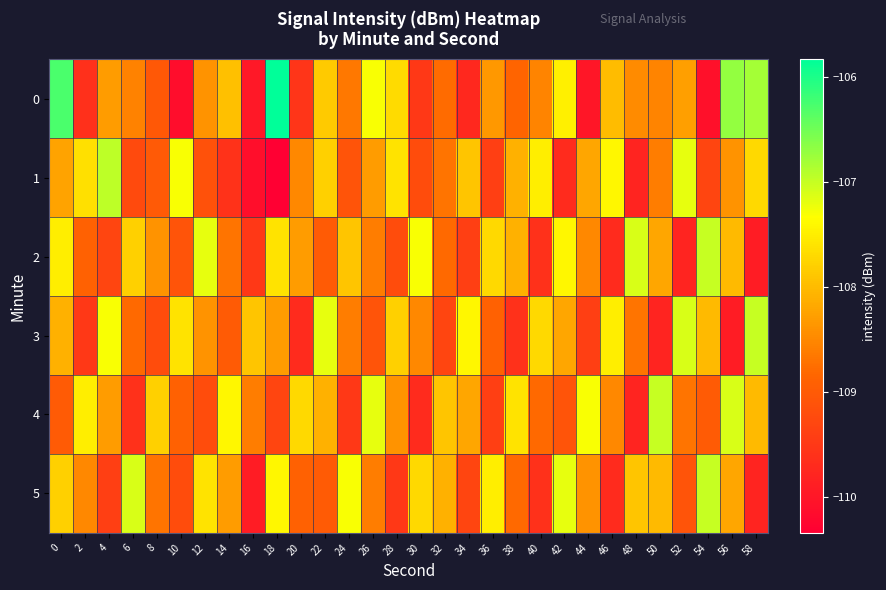

Reading left to right, what are all the values shown in this chart?

0: 0=-106.3	2=-109.6	4=-108.3	6=-108.6	8=-109.0	10=-110.1	12=-108.4	14=-107.9	16=-110.0	18=-105.8	20=-109.5	22=-107.8	24=-108.7	26=-107.3	28=-107.7	30=-109.5	32=-108.8	34=-109.7	36=-108.3	38=-108.9	40=-108.5	42=-107.5	44=-110.0	46=-108.0	48=-108.5	50=-108.5	52=-108.3	54=-110.1	56=-106.7	58=-106.8
1: 0=-108.2	2=-107.6	4=-106.9	6=-109.2	8=-109.0	10=-107.3	12=-109.1	14=-109.6	16=-110.1	18=-110.3	20=-108.5	22=-107.8	24=-109.1	26=-108.3	28=-107.6	30=-109.2	32=-108.7	34=-107.9	36=-109.4	38=-108.1	40=-107.5	42=-109.7	44=-108.2	46=-107.4	48=-109.8	50=-108.6	52=-107.2	54=-109.3	56=-108.4	58=-107.7
2: 0=-107.5	2=-108.9	4=-109.3	6=-107.8	8=-108.4	10=-109.1	12=-107.2	14=-108.7	16=-109.5	18=-107.6	20=-108.3	22=-109.0	24=-107.9	26=-108.6	28=-109.2	30=-107.3	32=-108.8	34=-109.4	36=-107.7	38=-108.1	40=-109.6	42=-107.4	44=-108.5	46=-109.7	48=-107.1	50=-108.2	52=-109.8	54=-107.0	56=-108.0	58=-109.9
3: 0=-108.1	2=-109.5	4=-107.3	6=-108.8	8=-109.2	10=-107.6	12=-108.4	14=-109.0	16=-107.9	18=-108.3	20=-109.7	22=-107.2	24=-108.6	26=-109.1	28=-107.8	30=-108.5	32=-109.3	34=-107.4	36=-108.9	38=-109.6	40=-107.7	42=-108.2	44=-109.4	46=-107.5	48=-108.7	50=-109.8	52=-107.1	54=-108.0	56=-109.9	58=-107.0
4: 0=-109.0	2=-107.5	4=-108.3	6=-109.6	8=-107.8	10=-108.9	12=-109.2	14=-107.4	16=-108.6	18=-109.3	20=-107.7	22=-108.1	24=-109.5	26=-107.2	28=-108.4	30=-109.7	32=-107.9	34=-108.2	36=-109.4	38=-107.6	40=-108.8	42=-109.1	44=-107.3	46=-108.5	48=-109.8	50=-107.0	52=-108.7	54=-109.0	56=-107.1	58=-108.0
5: 0=-107.8	2=-108.5	4=-109.4	6=-107.1	8=-108.7	10=-109.2	12=-107.6	14=-108.3	16=-109.9	18=-107.4	20=-108.9	22=-109.0	24=-107.3	26=-108.6	28=-109.5	30=-107.7	32=-108.1	34=-109.3	36=-107.5	38=-108.8	40=-109.6	42=-107.2	44=-108.4	46=-109.7	48=-107.9	50=-108.0	52=-109.1	54=-107.0	56=-108.2	58=-109.8